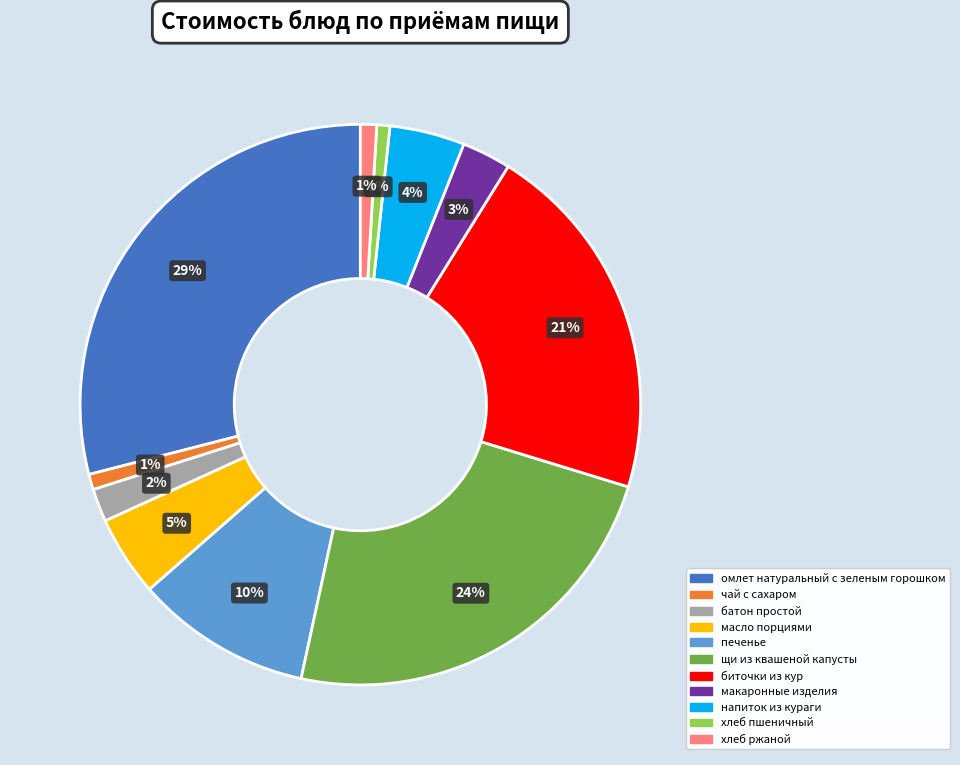

Count the number of slices in the pie.

11